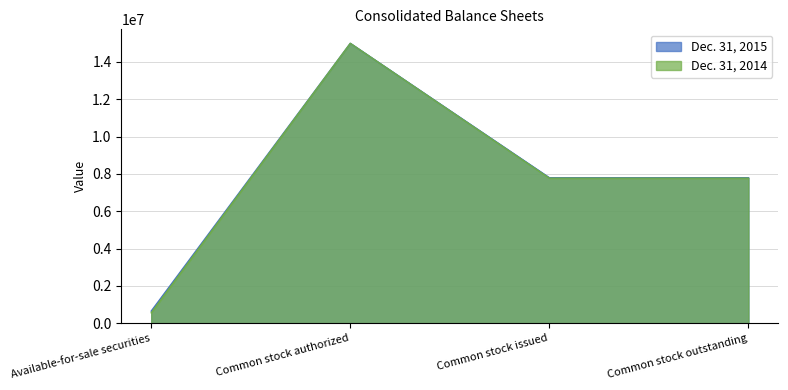

How many lines are shown in the chart?

2